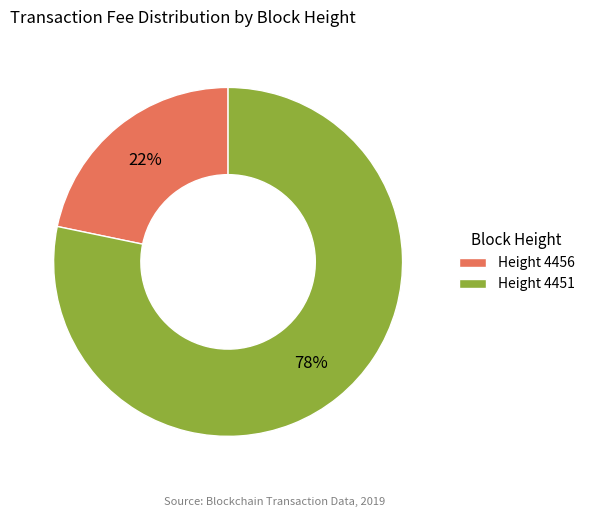

Do Height 4451 and Height 4456 together represent more than half of the pie?

Yes